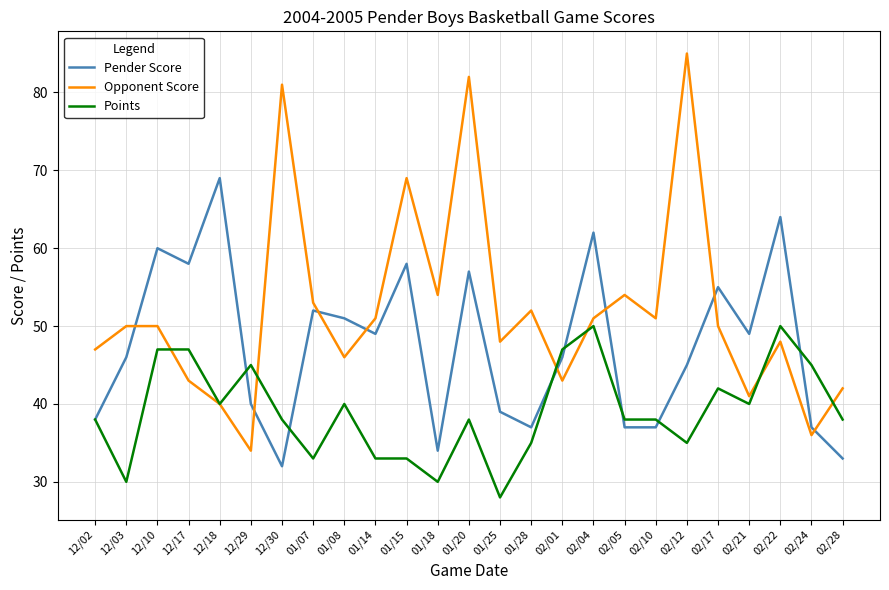

Between which two adjacent categories do Opponent Score and Points first intersect?

12/10 and 12/17